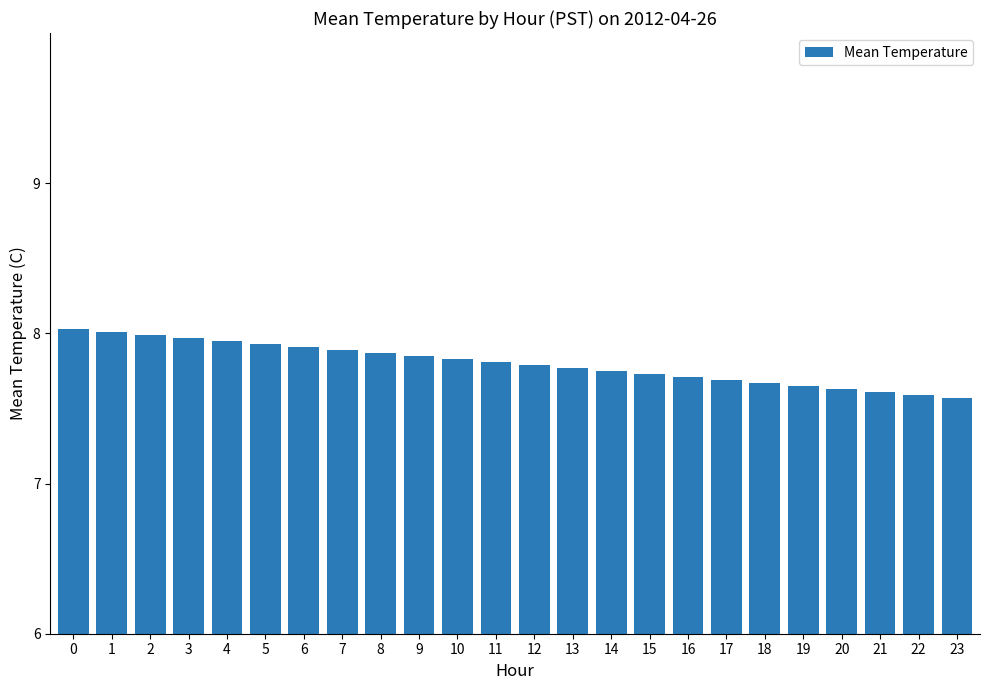

What is the sum of the values at 12 and 15?

15.5